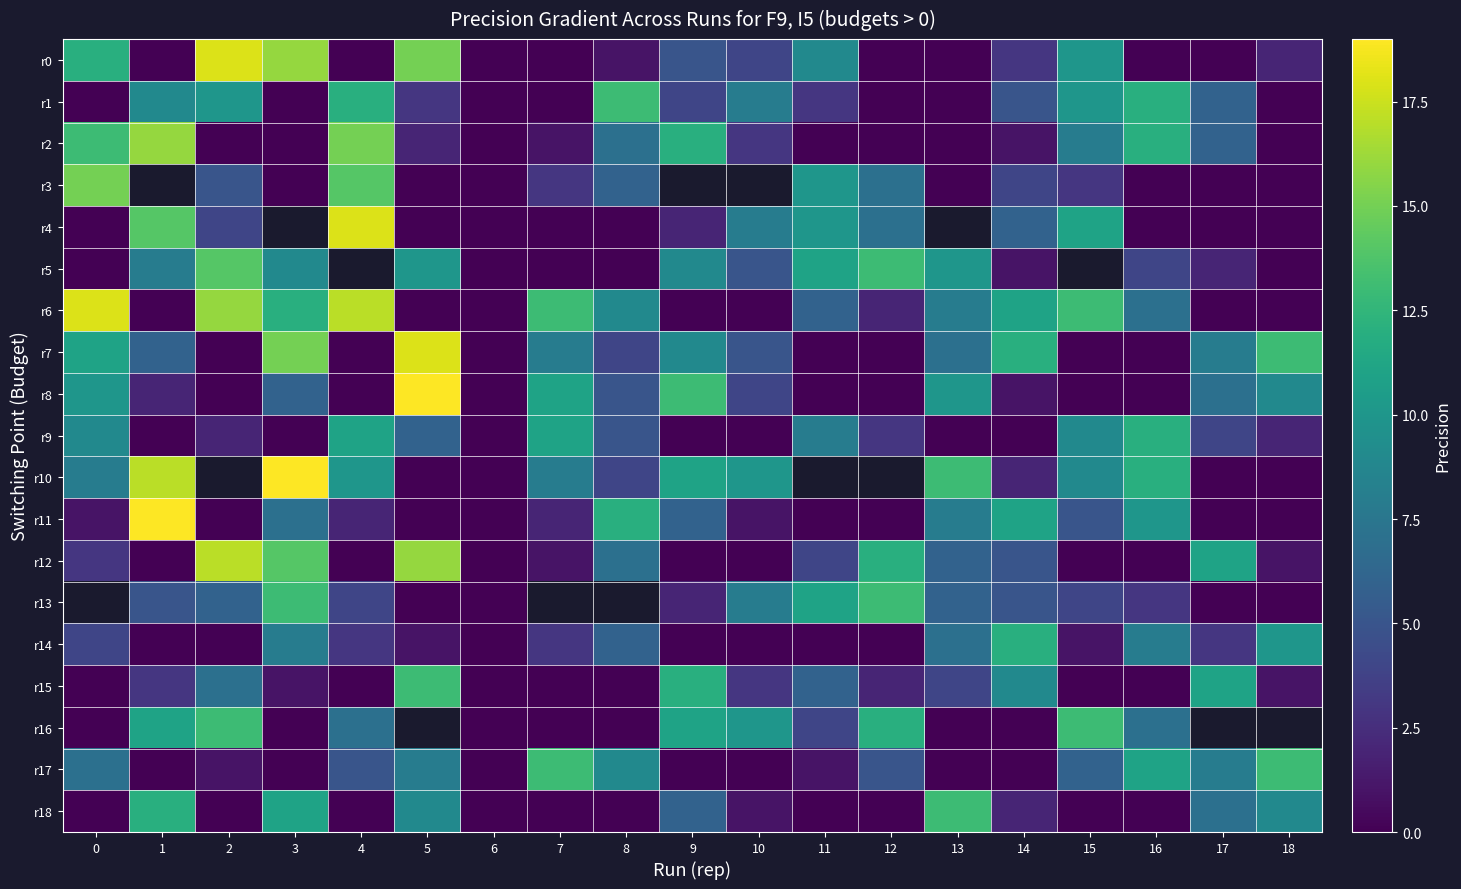

Which category has the highest value across all series?

5